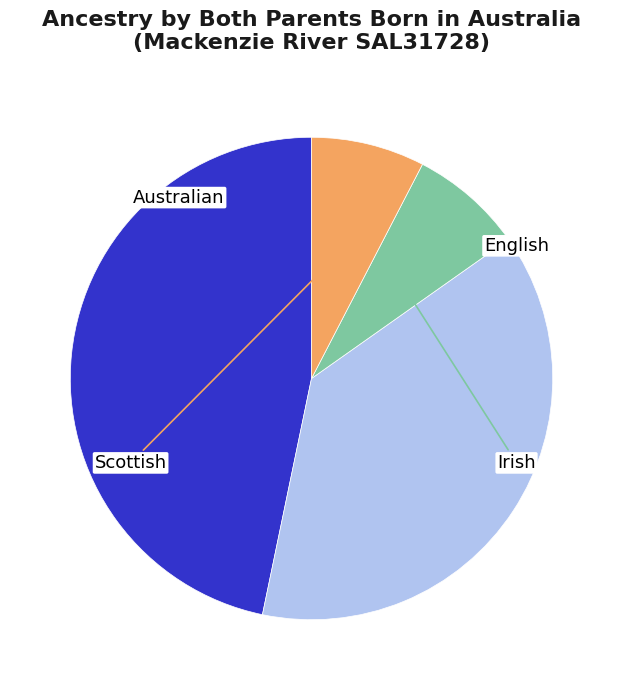

To the nearest percent, what portion does Scottish represent?

8%